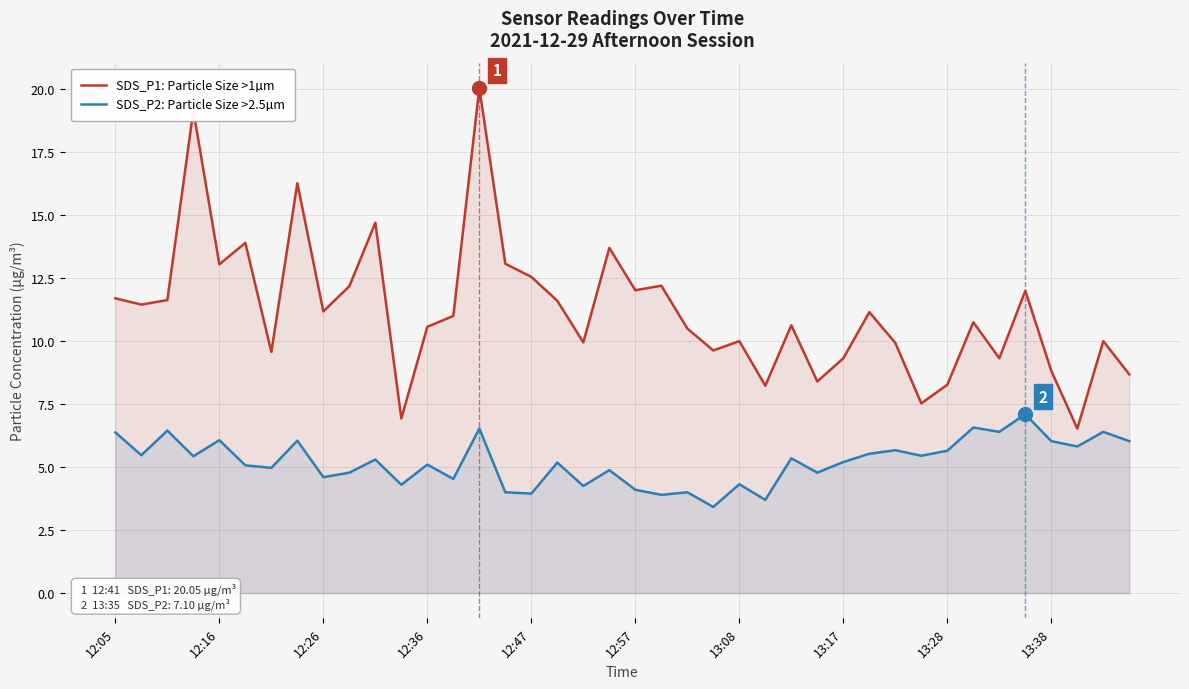

What is the maximum value for SDS_P1: Particle Size >1µm?

20.1